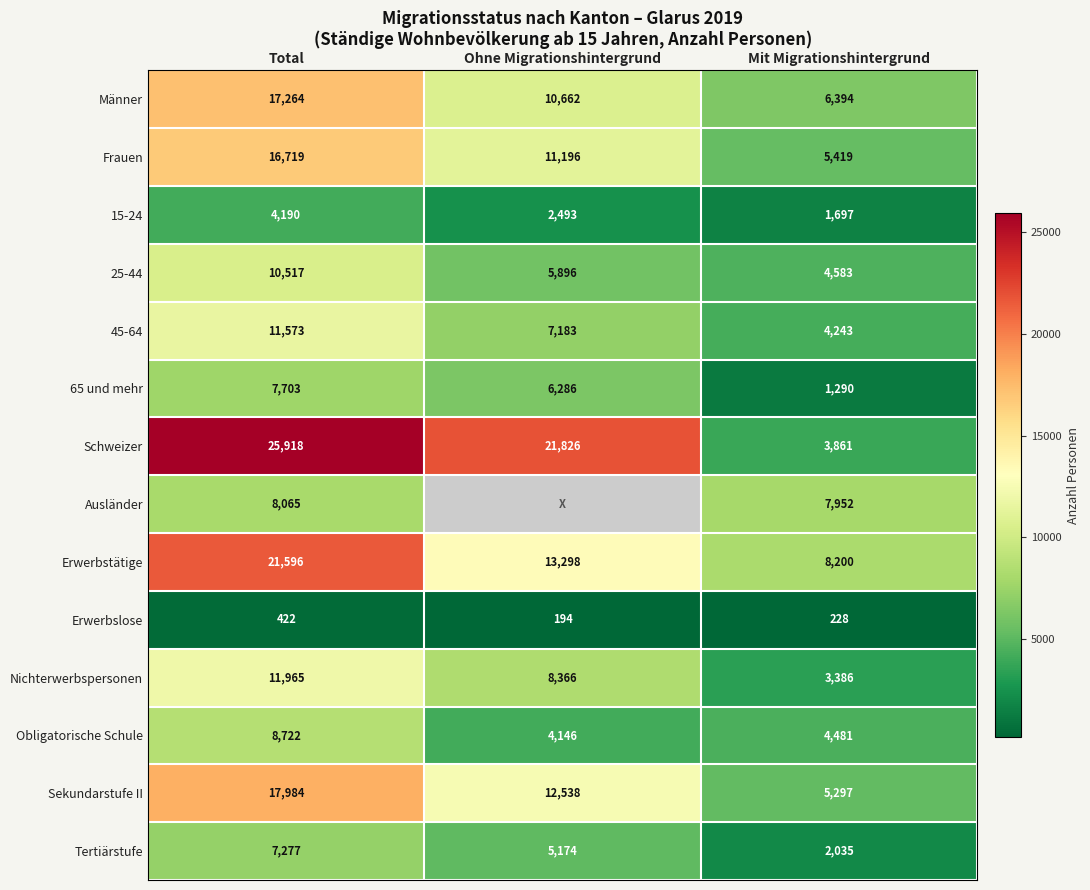

The value of 15-24 at Total is 7434. True or false?

False